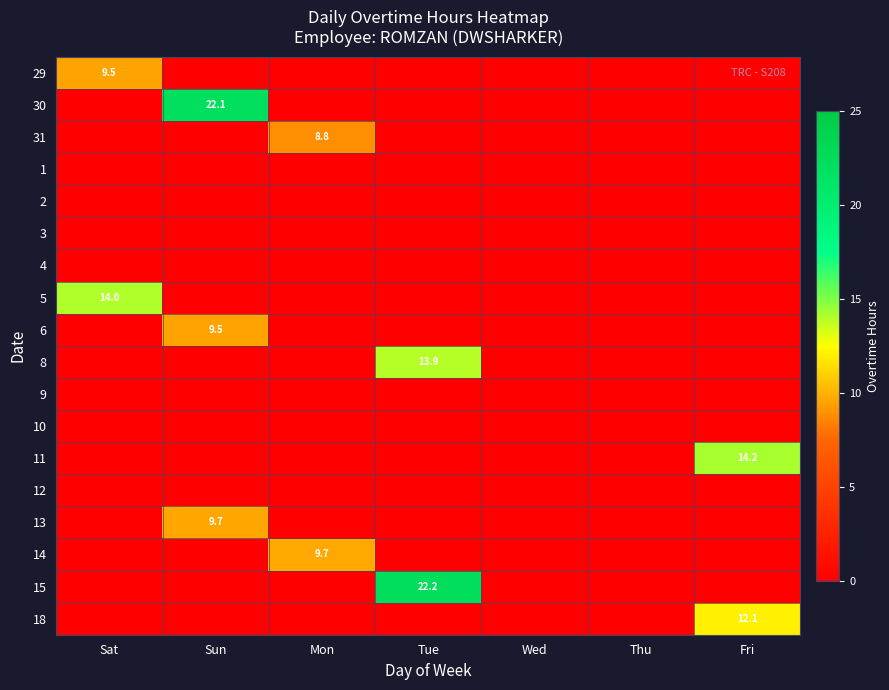

The value of 11 at Fri is 22.8. True or false?

False